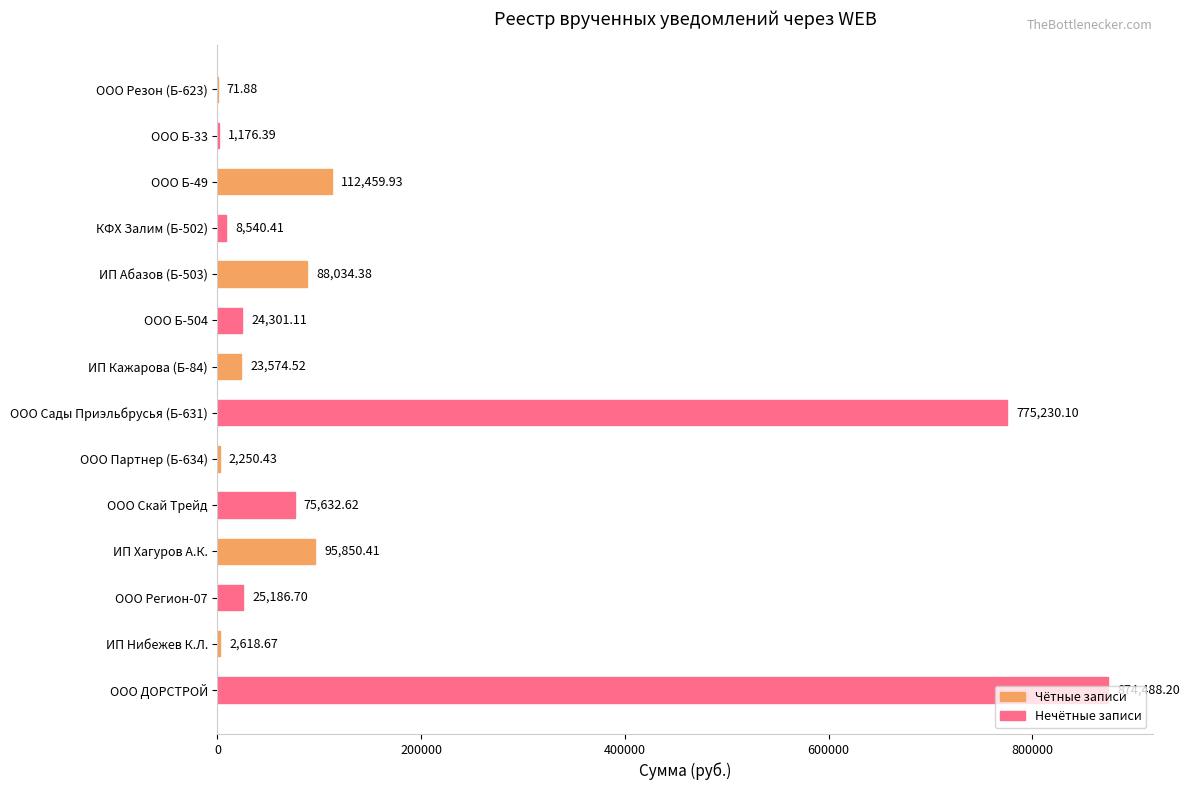

At which category does the chart reach its peak across all series?

ООО ДОРСТРОЙ